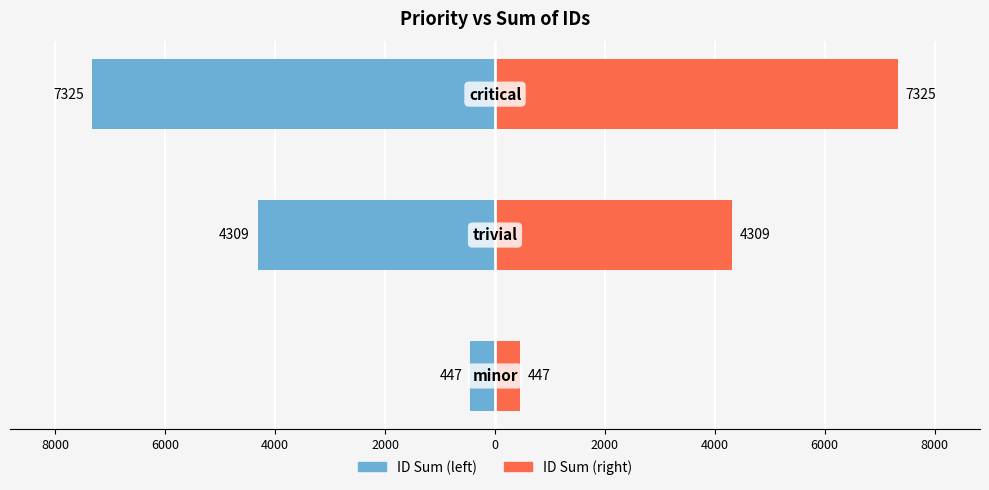

List the series in order of their peak value, highest first.

ID Sum (right), ID Sum (left)